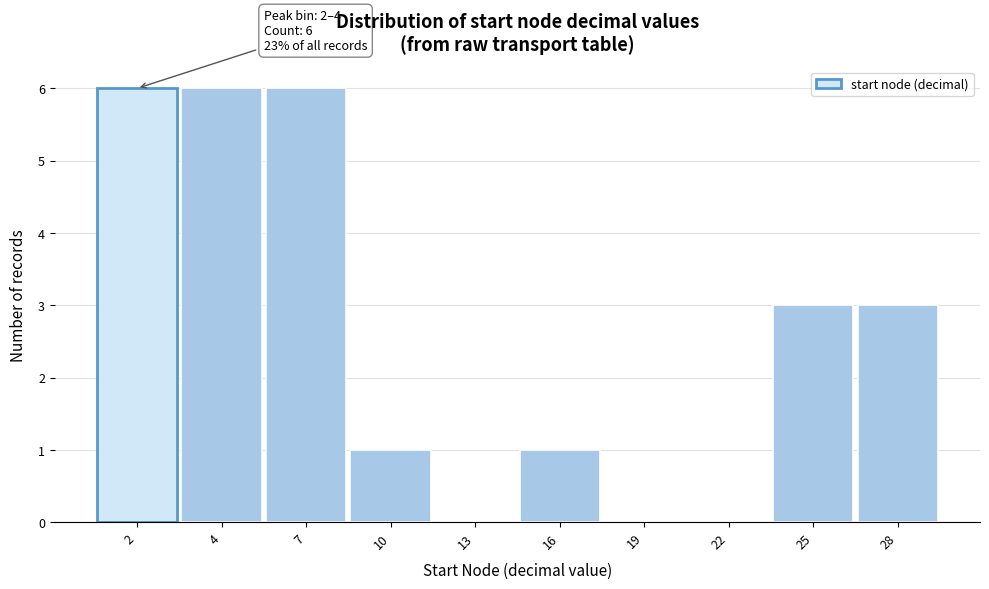

Reading right to left, what are all the values shown in this chart?

28=3	25=3	22=0	19=0	16=1	13=0	10=1	7=6	4=6	2=6